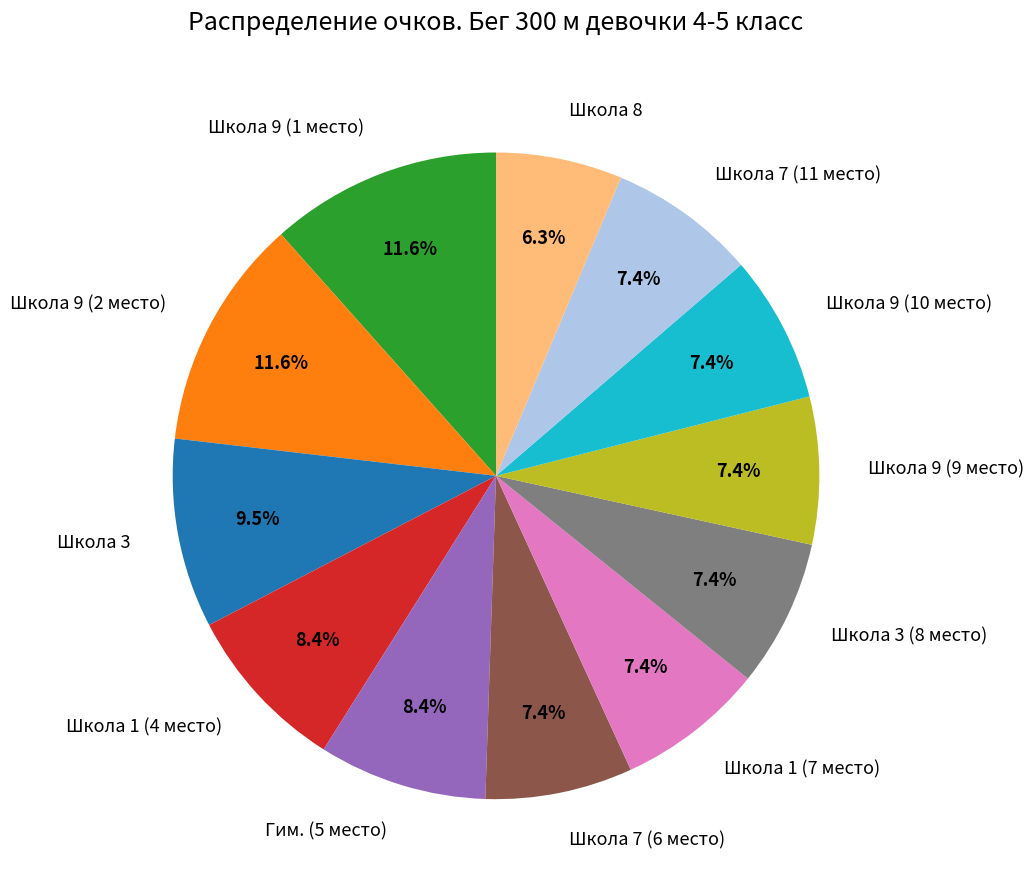

To the nearest percent, what percentage of the pie is Школа 1 (4 место)?

8%